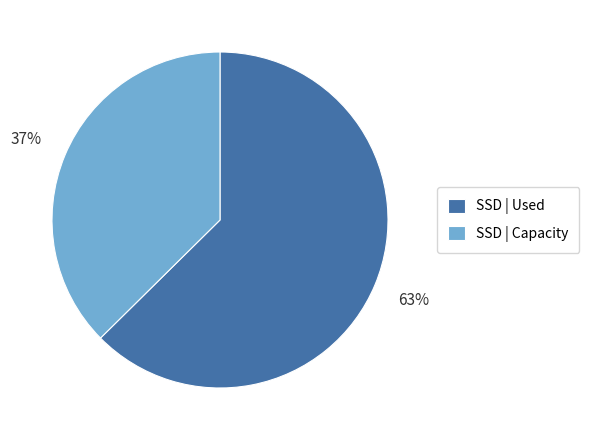

Between SSD | Used and SSD | Capacity, which is larger?

SSD | Used